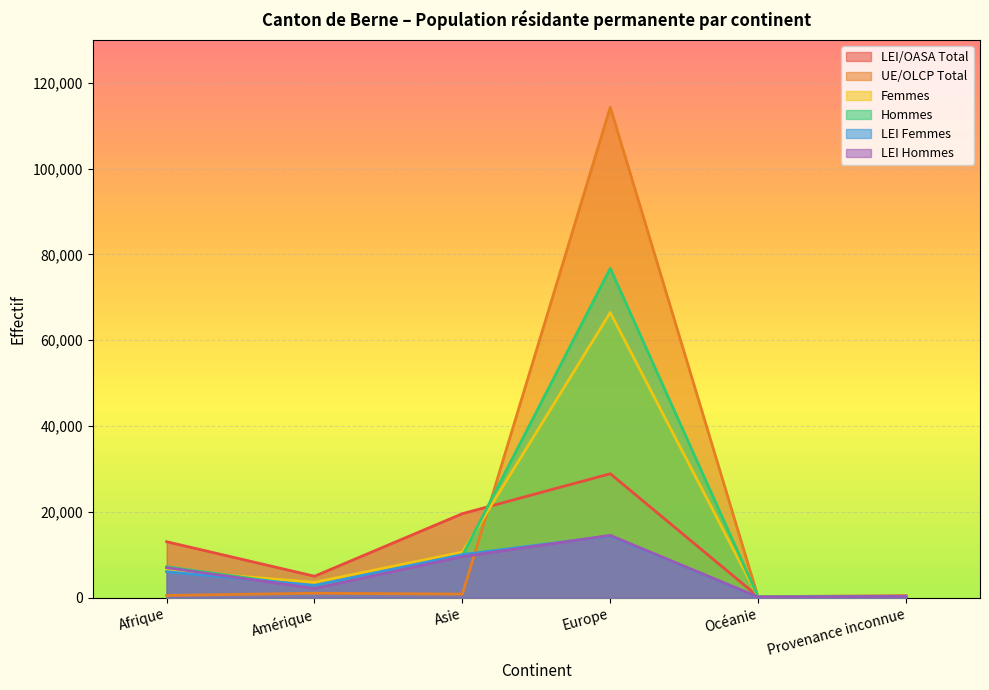

What is the difference between the maximum and minimum values in the LEI Femmes series?

14276